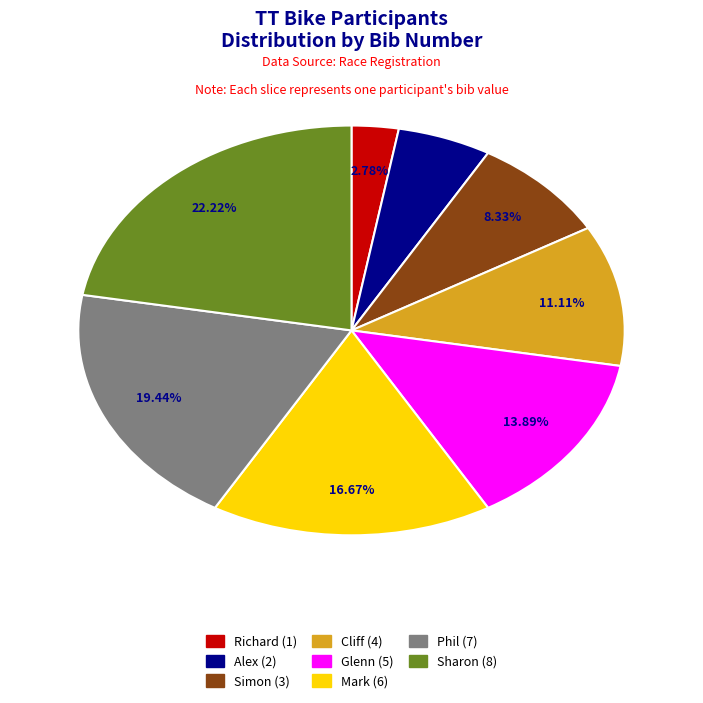

Does Richard represent more than half of the total?

No